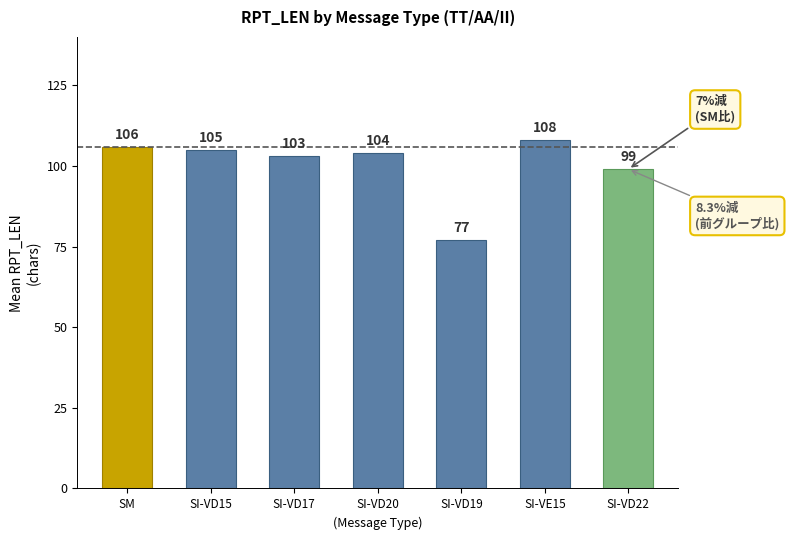

List the labels in order of value, largest first.

SI-VE15, SM, SI-VD15, SI-VD20, SI-VD17, SI-VD22, SI-VD19